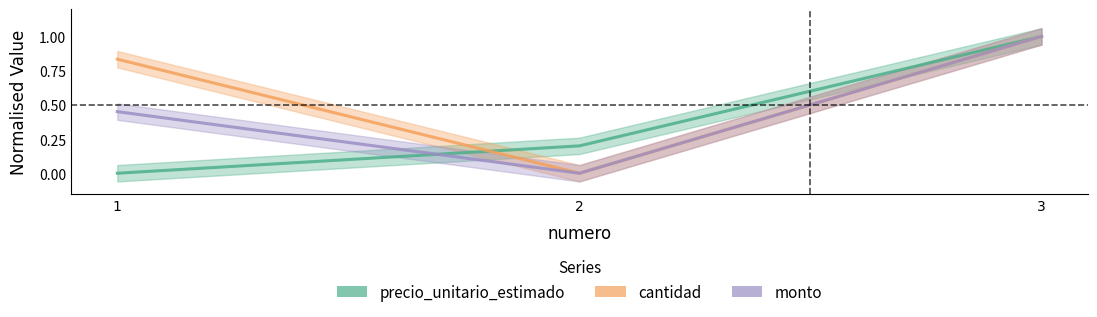

Reading right to left, transcribe all the data shown in this chart.

precio_unitario_estimado: 1.0	0.2	0.0
cantidad: 1.0	0.0	0.8
monto: 1.0	0.0	0.5